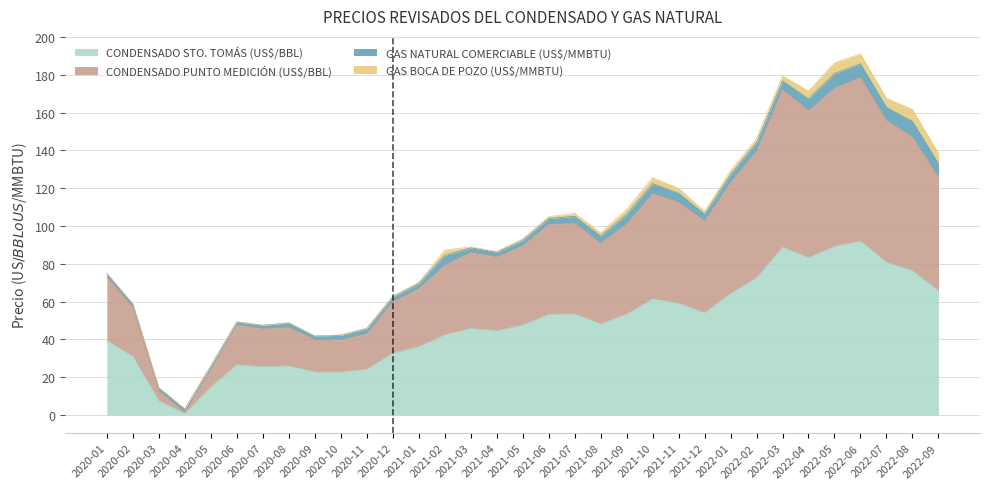

Which category has the highest value in the CONDENSADO PUNTO MEDICIÓN (US$/BBL) series?

2022-06